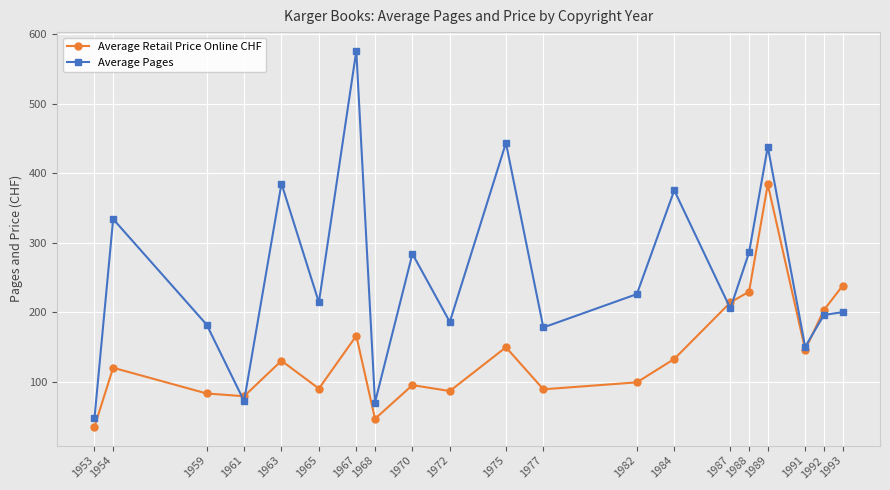

How many intersections are there between Average Retail Price Online CHF and Average Pages?

5